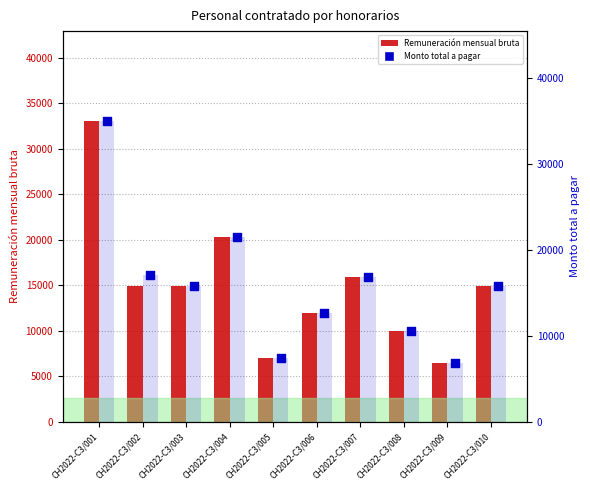

Which series reaches the maximum Y coordinate?

Monto total a pagar (bar)